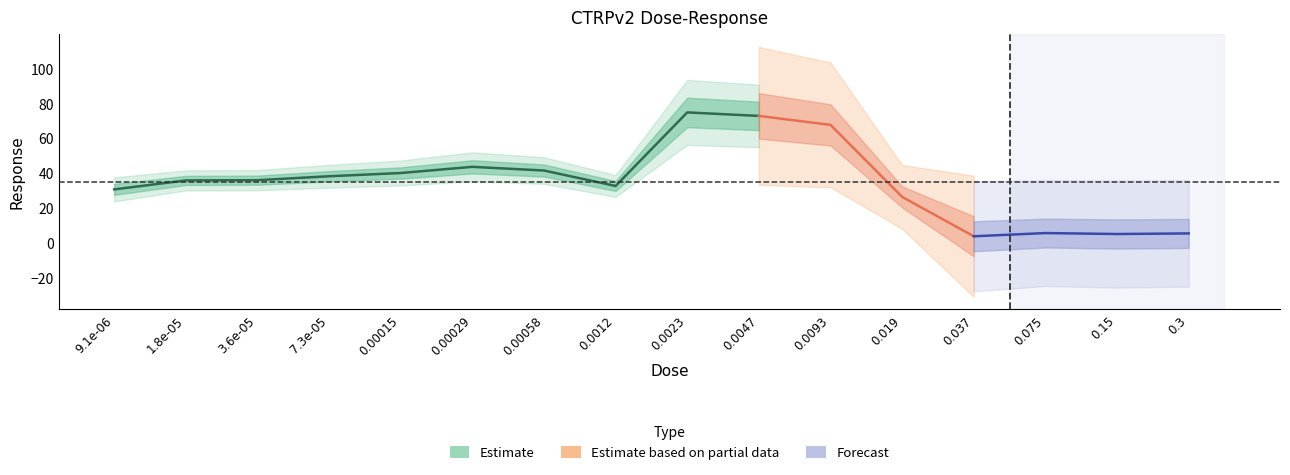

Does the chart have visible grid lines?

No